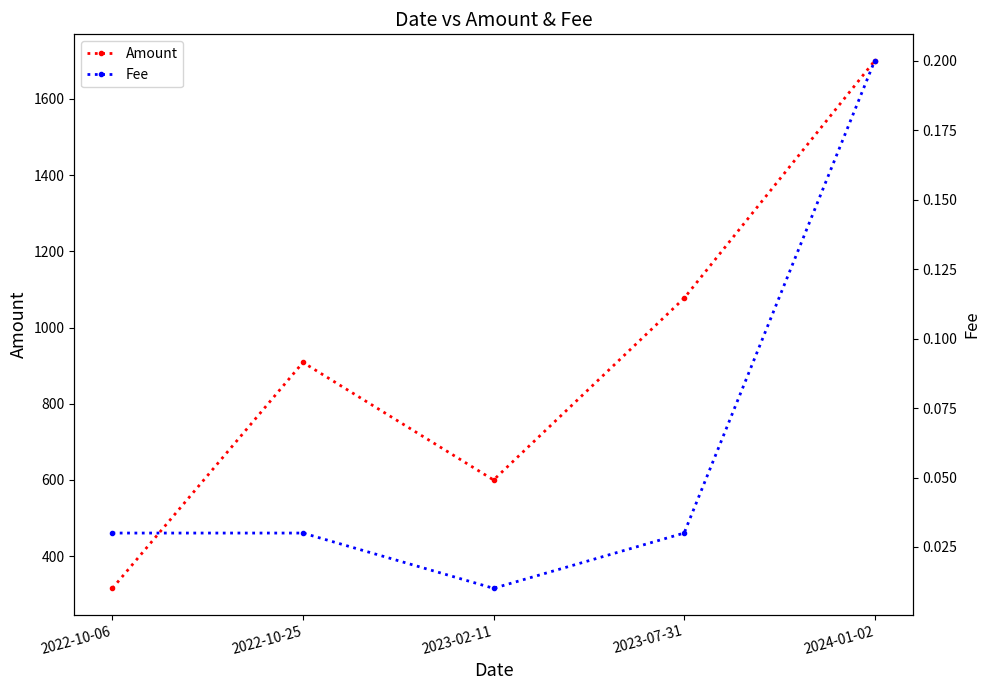

Does the chart display data point markers on the line(s)?

Yes